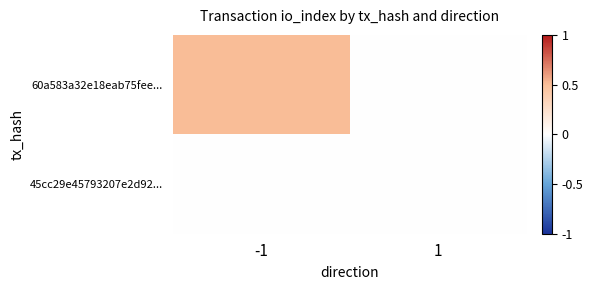

At how many categories does at least one series exceed 0?

1